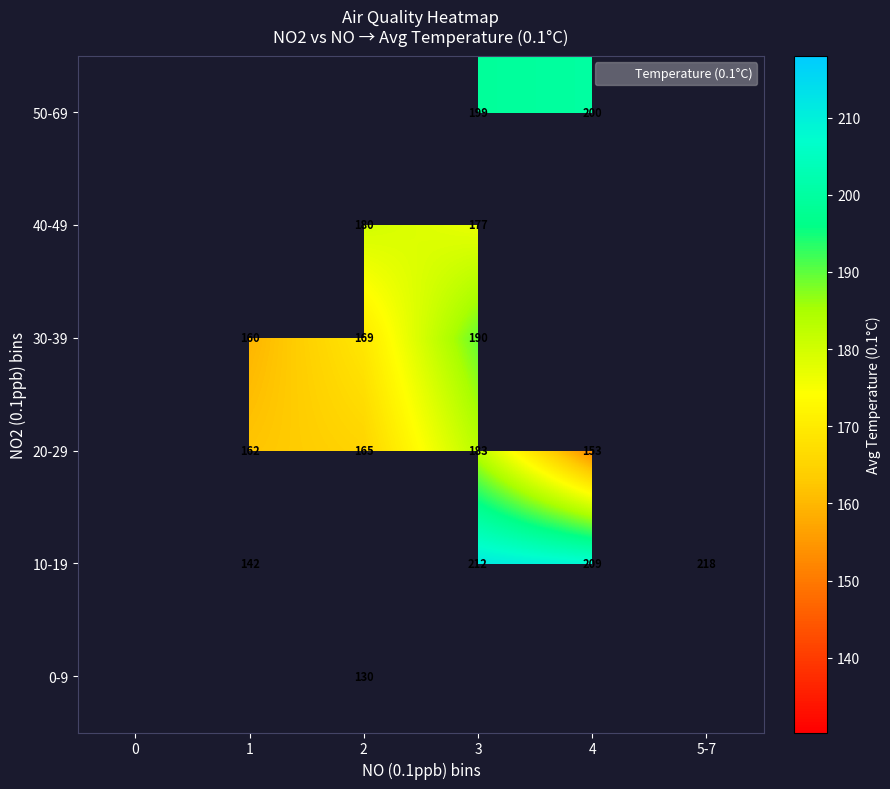

At 5-7, list the series in order from largest to smallest.

0-9, 10-19, 20-29, 30-39, 40-49, 50-69